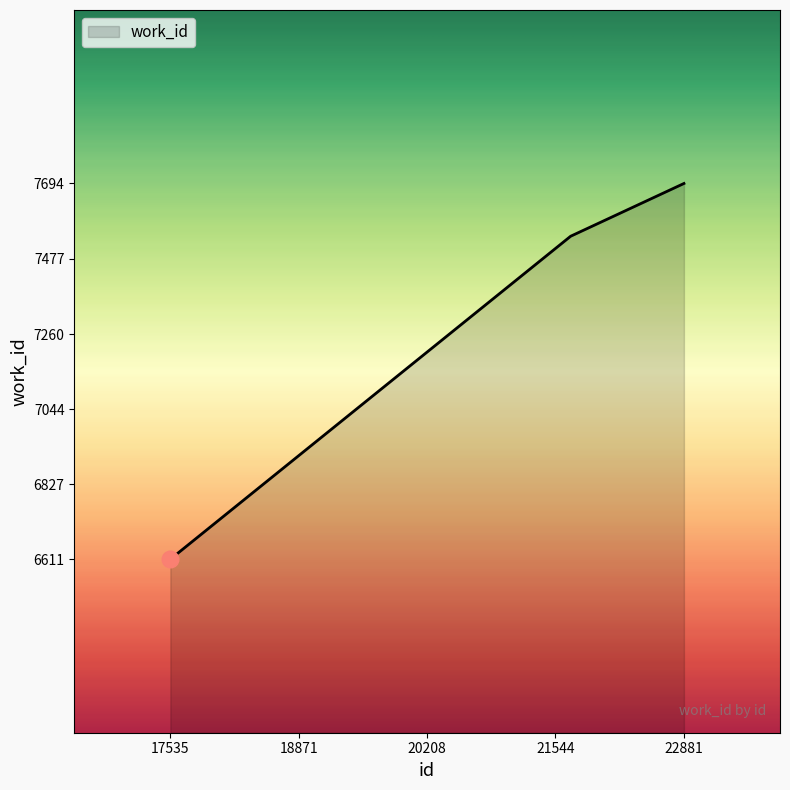

Count the values in the range 6611 to 7694.

3